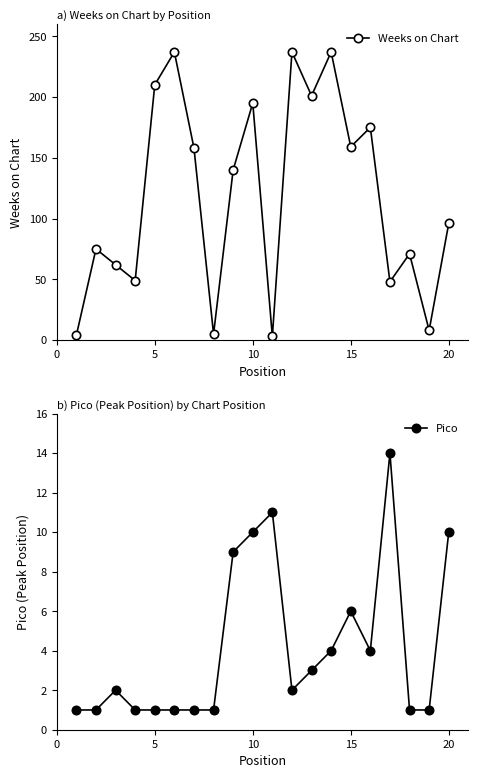

What is the average value of the Pico series?

4